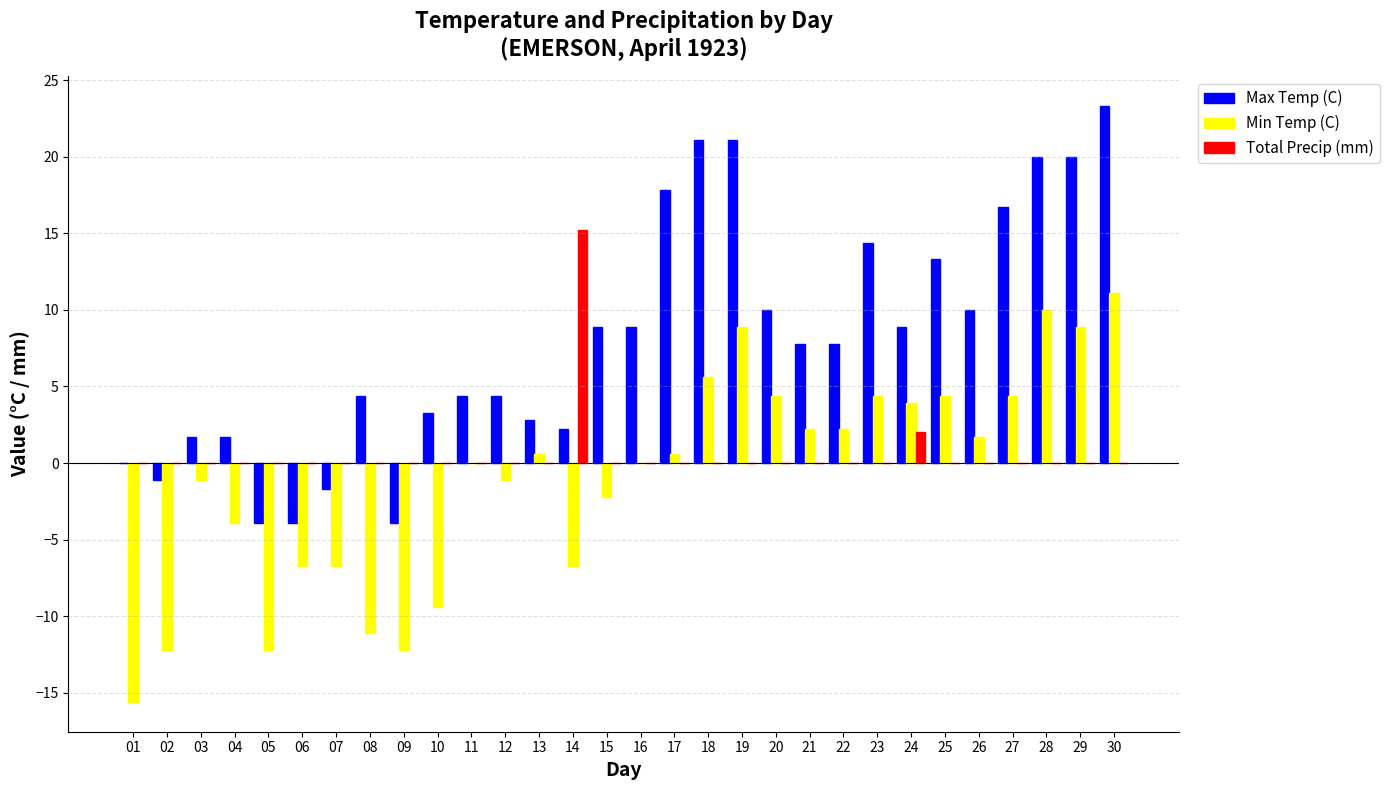

The value of Max Temp (C) at 25 is 13.3. True or false?

True